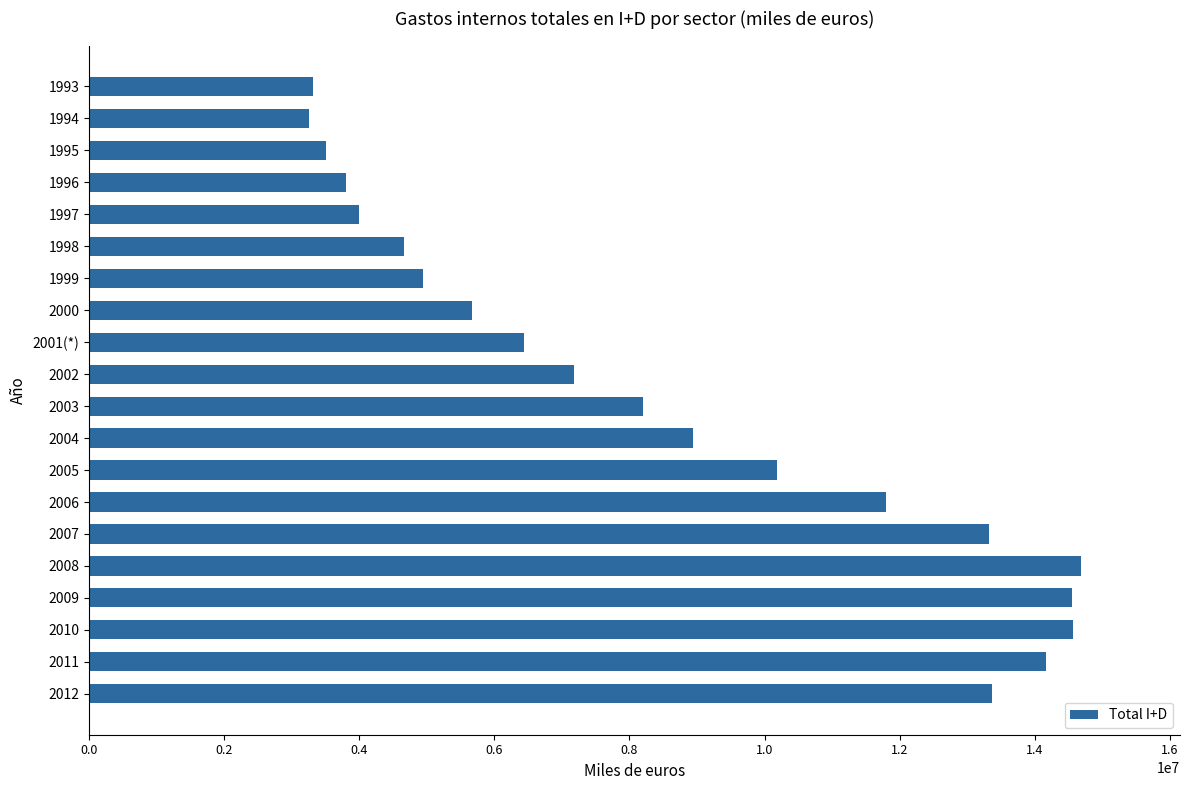

What is the smallest value displayed?

3262606.3